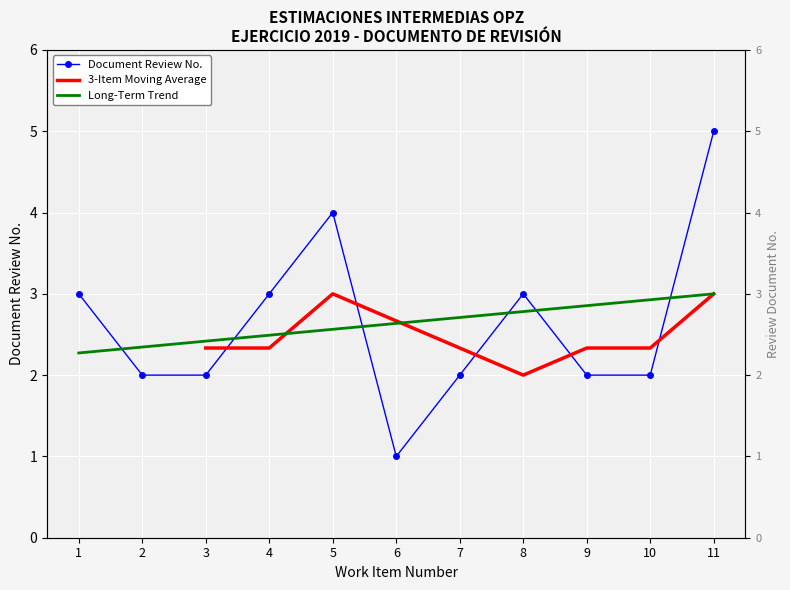

Between 11 and 9, which is larger?

11